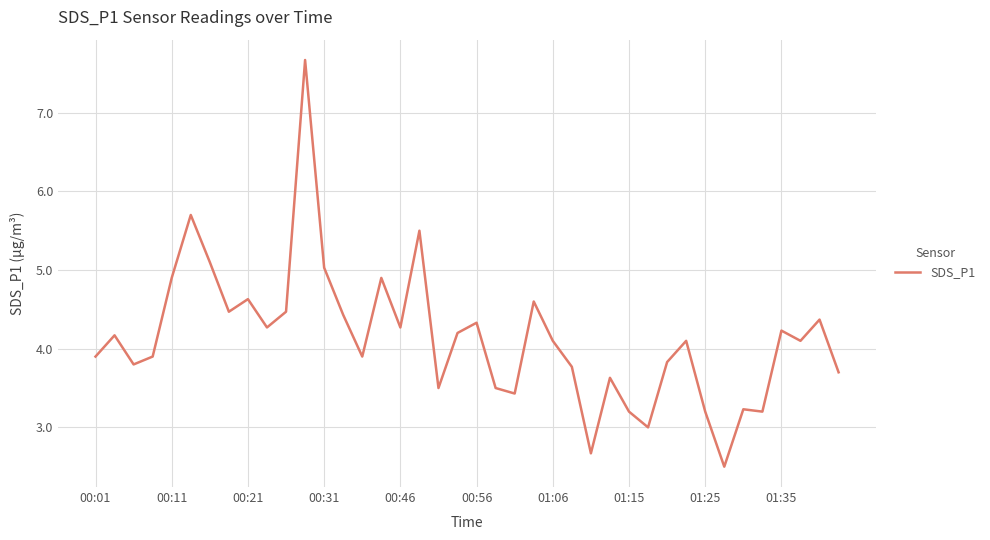

What is the greatest value displayed?

7.7